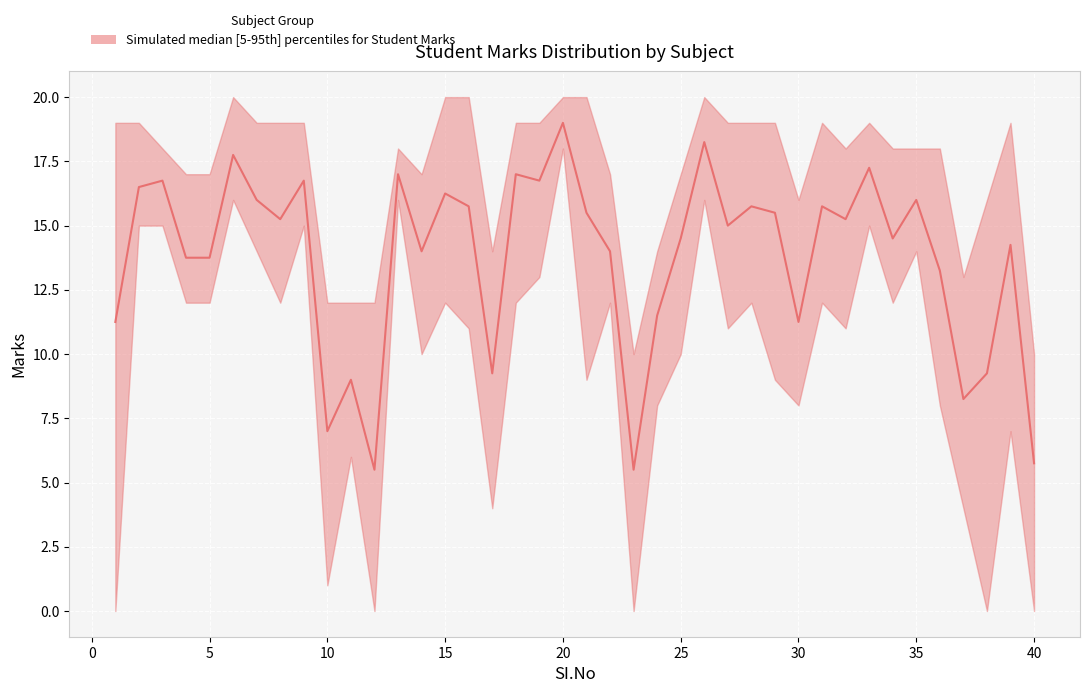

At which category is the sum across all series the highest?

20